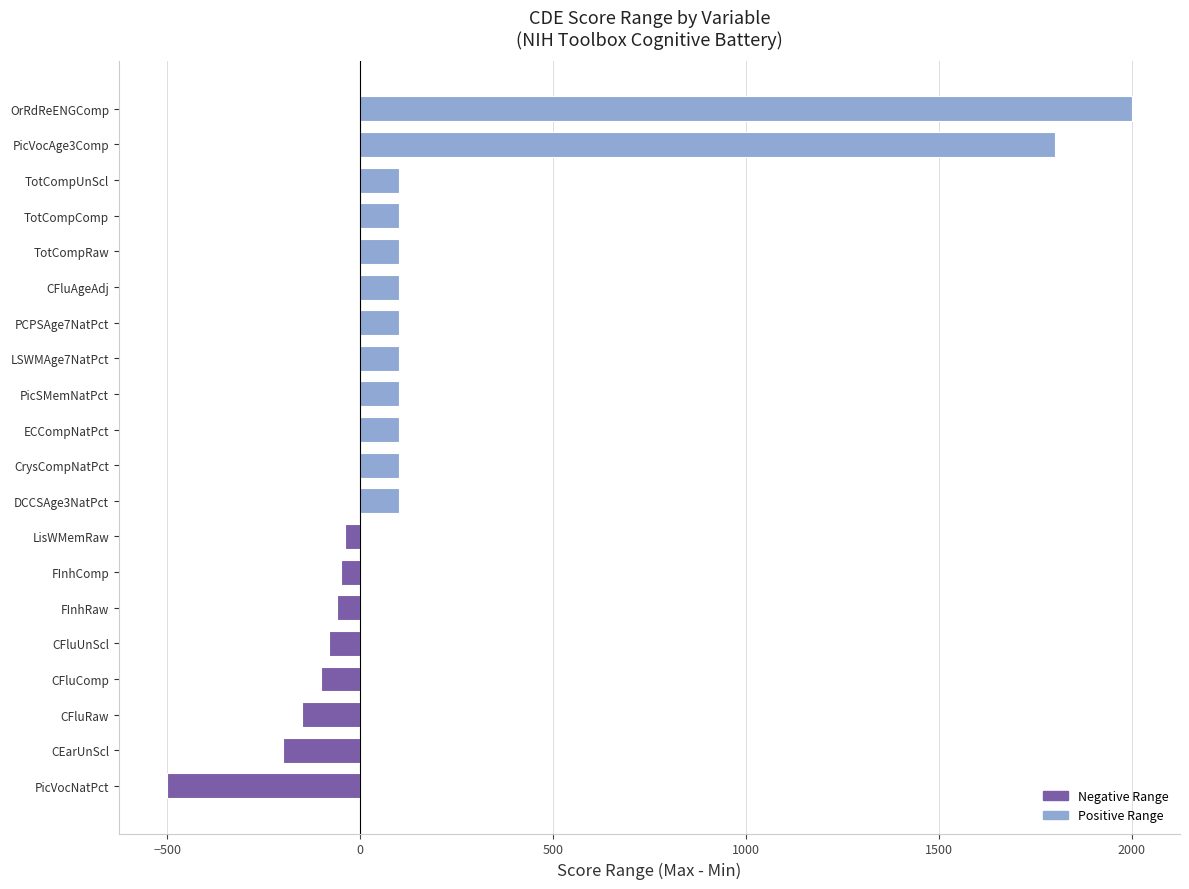

What is the greatest value displayed?

2000